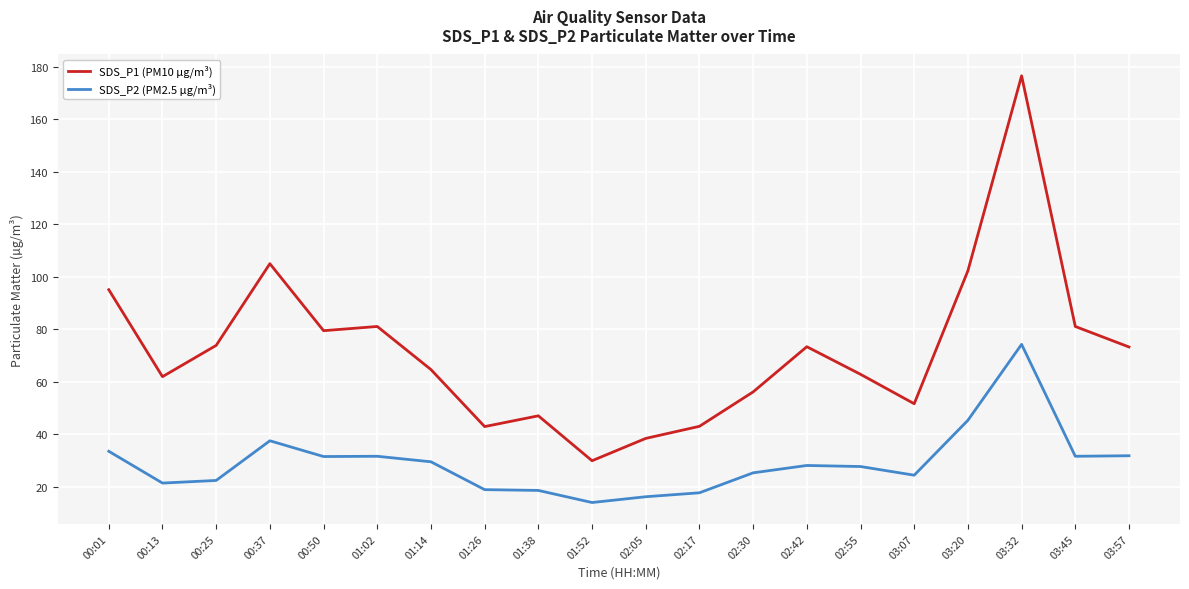

What is the difference between the maximum and minimum values in the SDS_P2 (PM2.5 µg/m³) series?

60.2